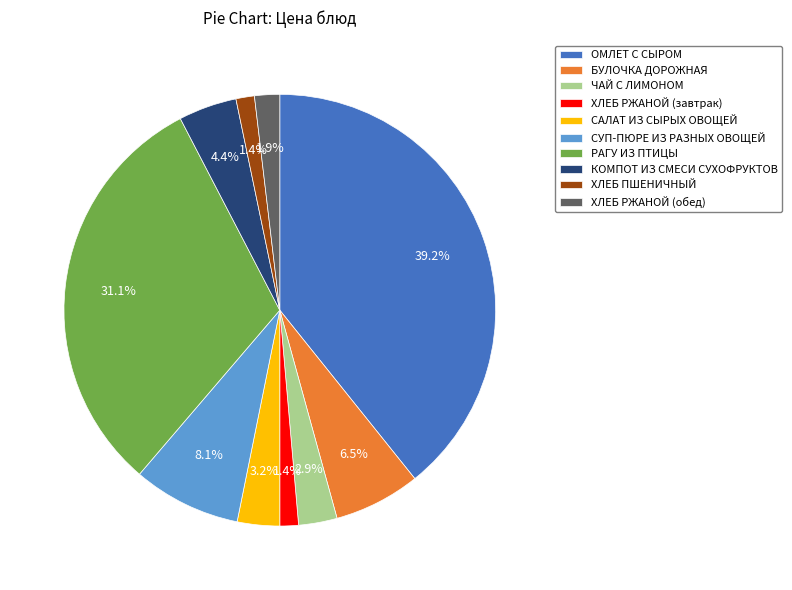

To the nearest percent, what is the combined percentage of КОМПОТ ИЗ СМЕСИ СУХОФРУКТОВ and САЛАТ ИЗ СЫРЫХ ОВОЩЕЙ?

8%